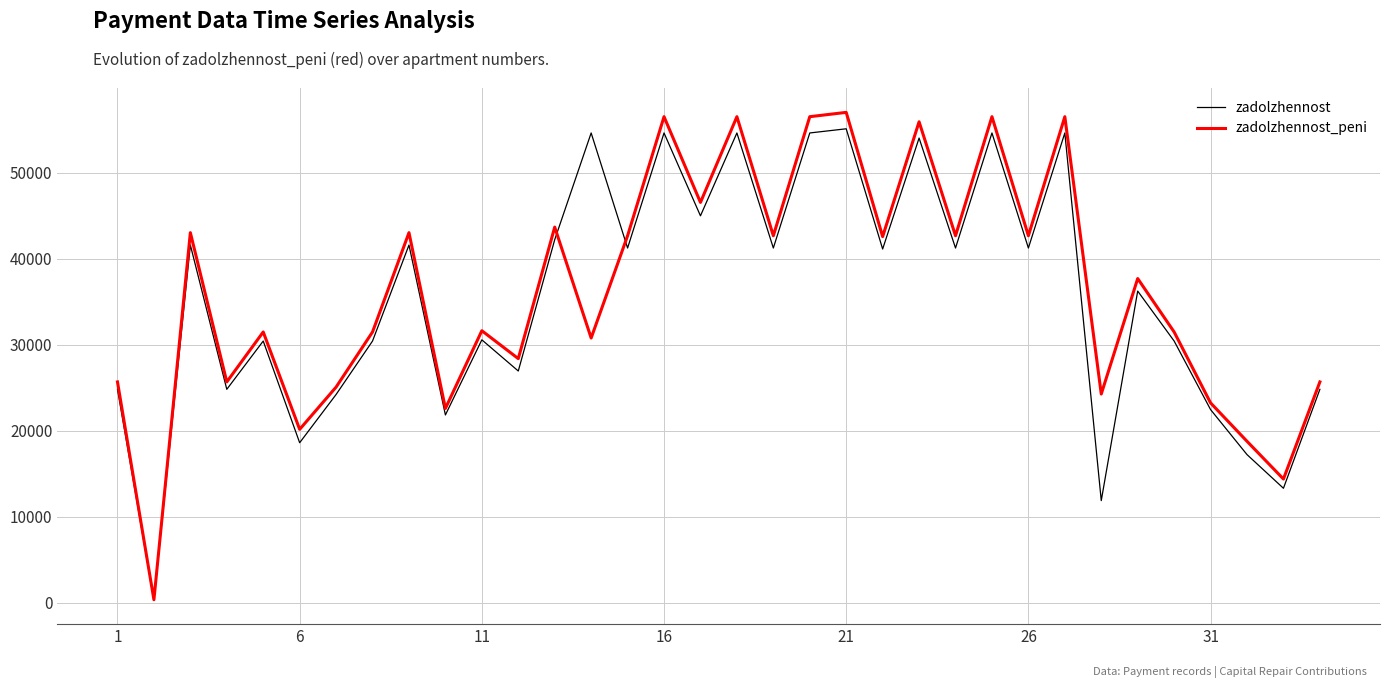

What are all the series names shown in the legend?

zadolzhennost, zadolzhennost_peni